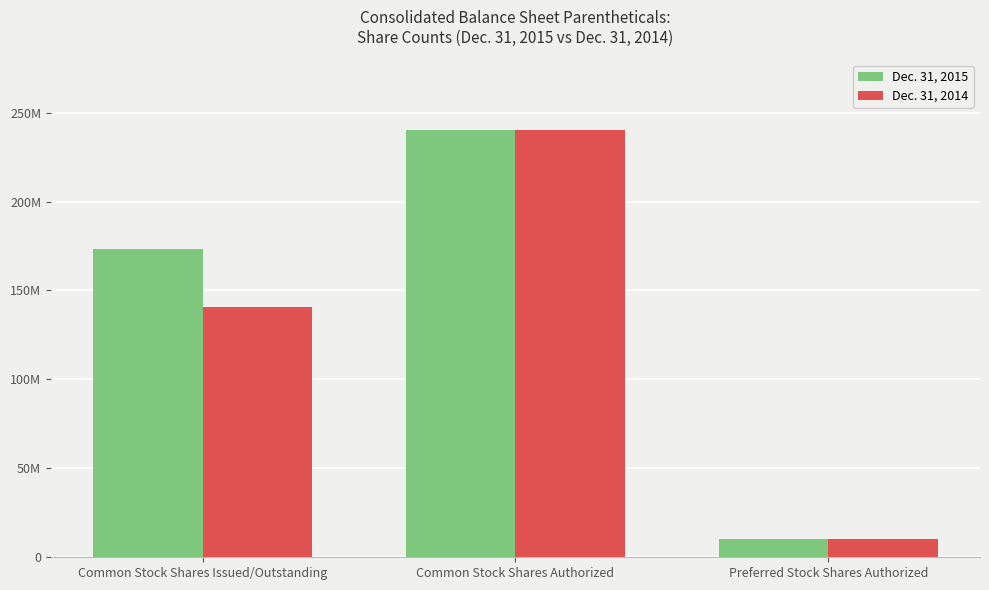

What are all the series names shown in the legend?

Dec. 31, 2015, Dec. 31, 2014